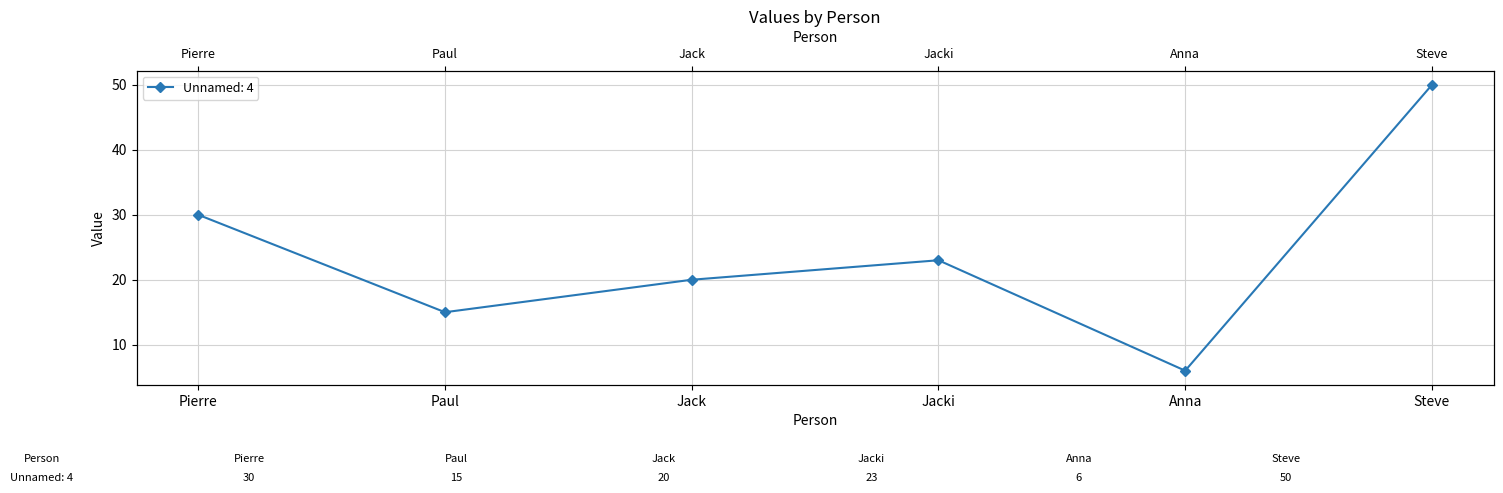

How many data points are less than 23?

3